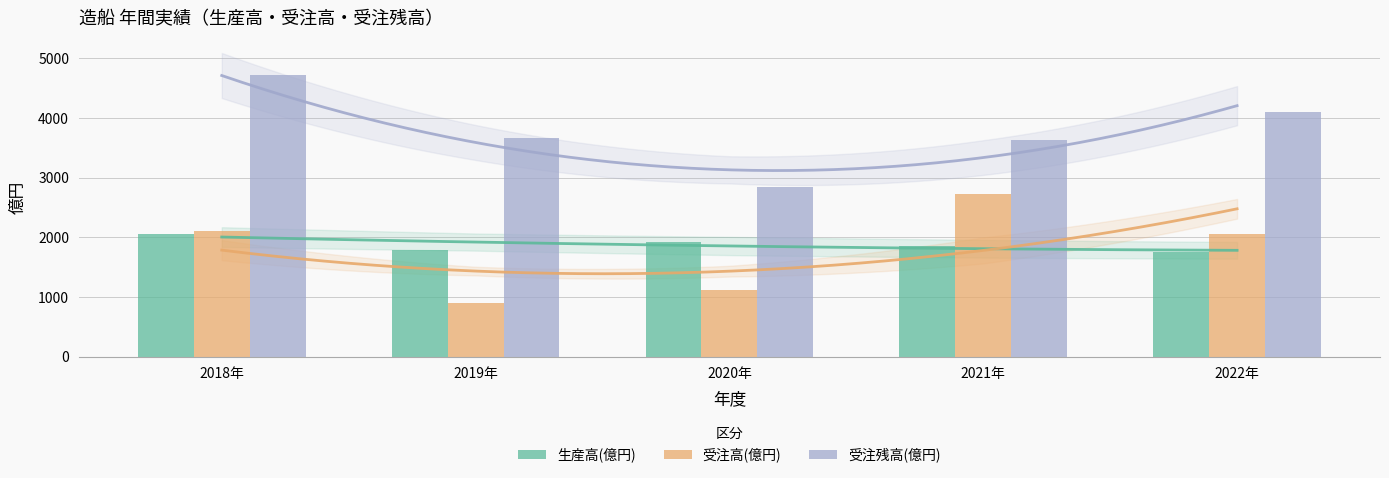

Are the bars horizontal?

No